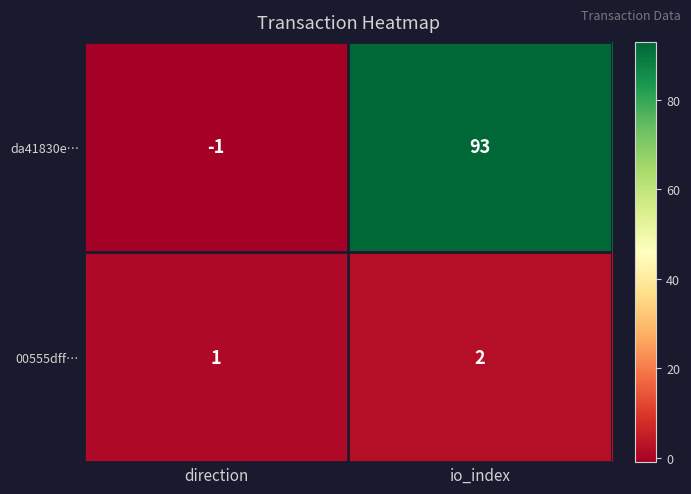

List the series in order of their peak value, lowest first.

00555dff…, da41830e…